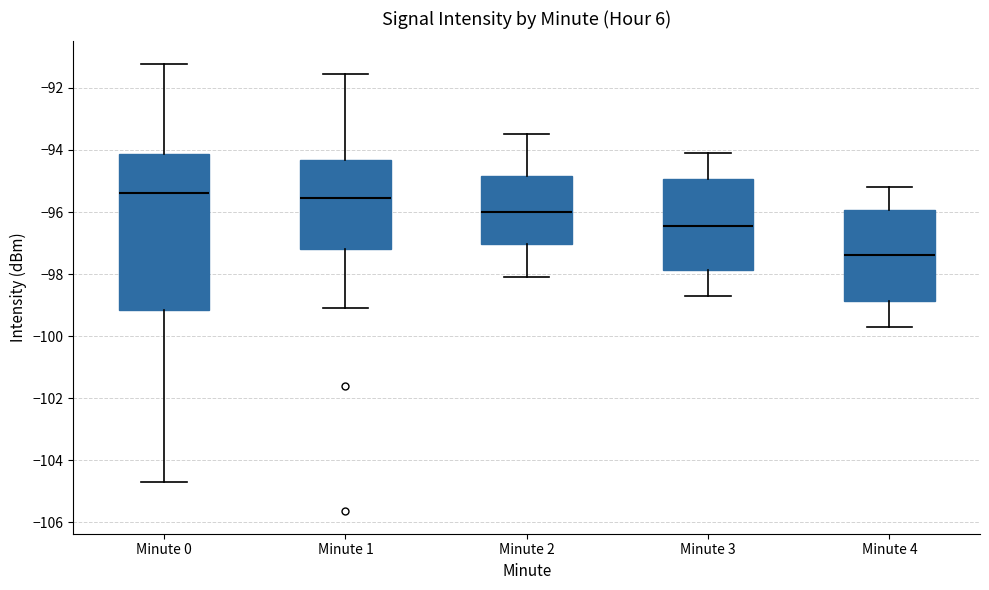

Comparing the boxes themselves (not the whiskers), which one is the tallest?

Minute 0